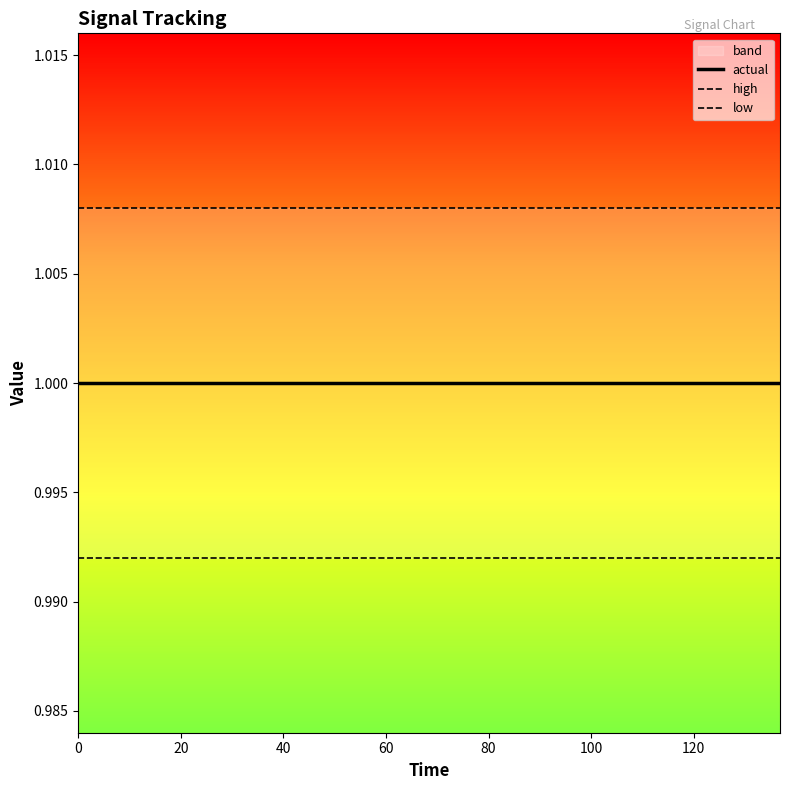

How many data points does each series have?

20